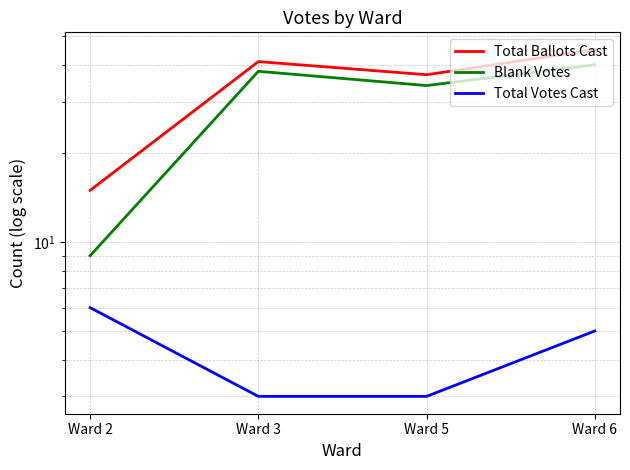

Where is the first local maximum for Blank Votes?

Ward 3